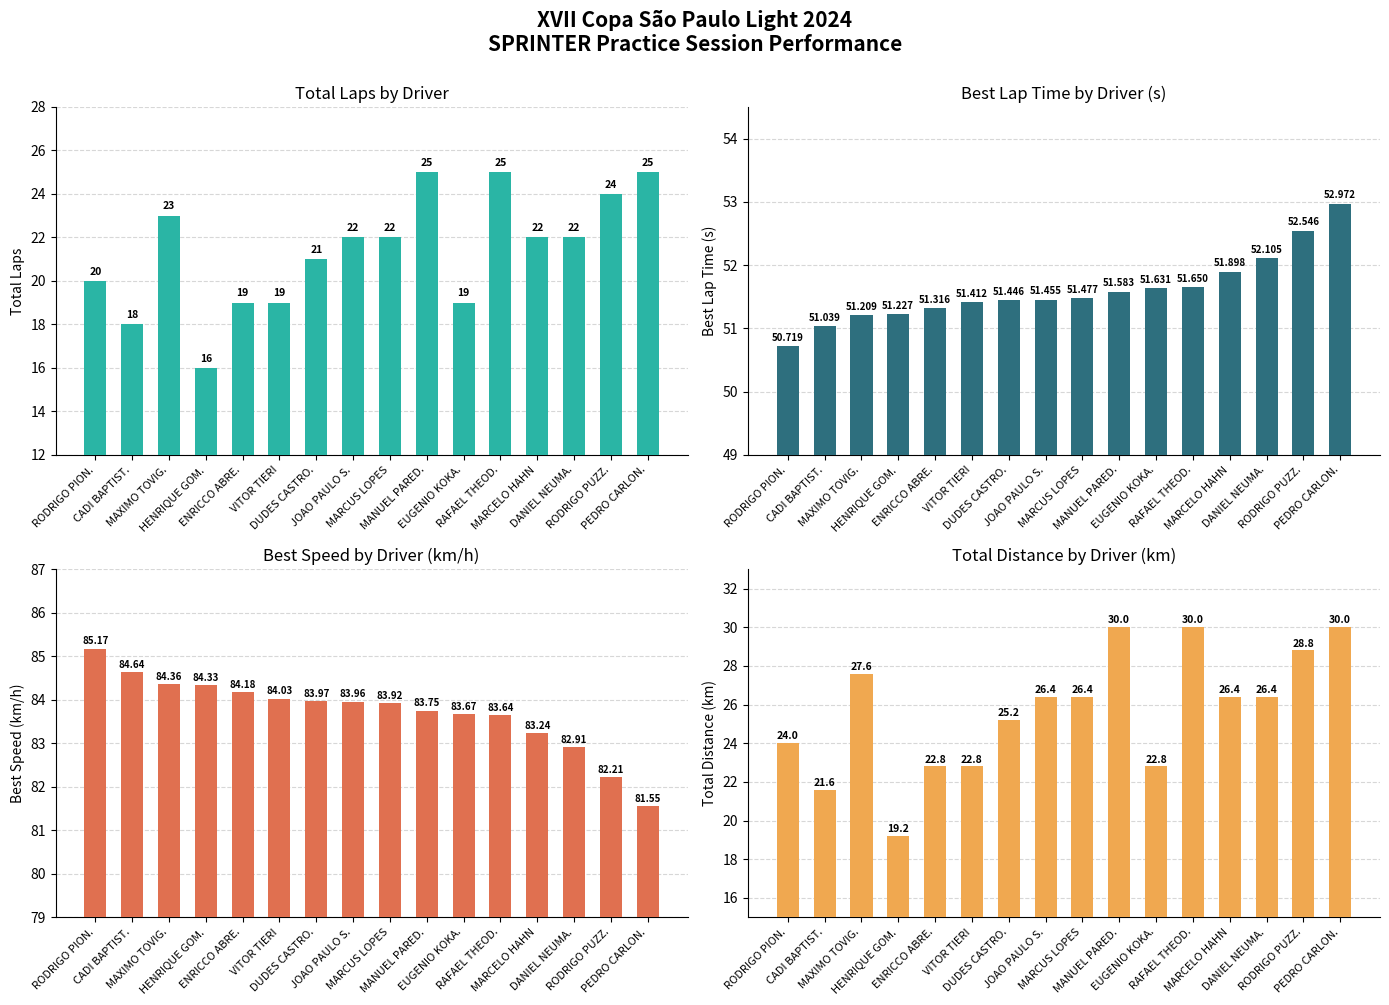

Is it true that Best Speed equals 84.0 at VITOR TIERI?

True